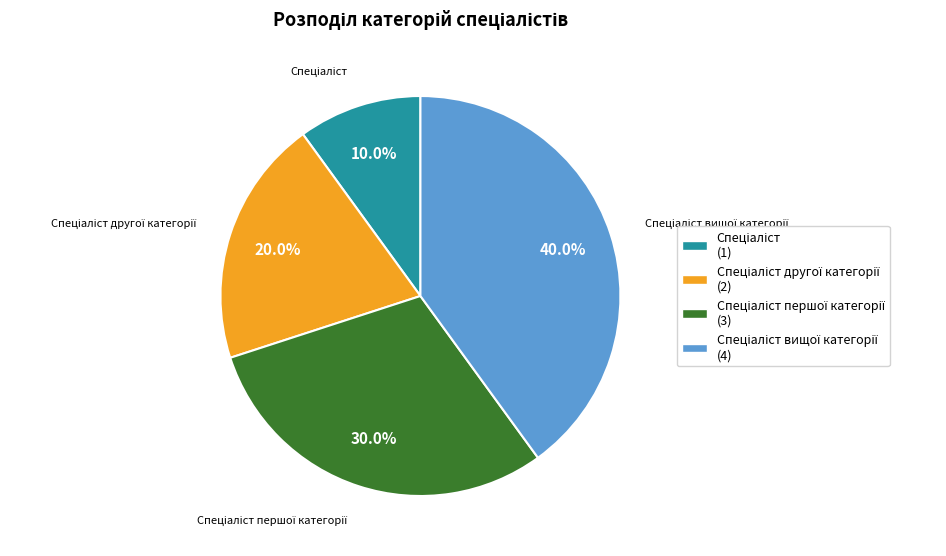

Does any single category account for the majority?

No